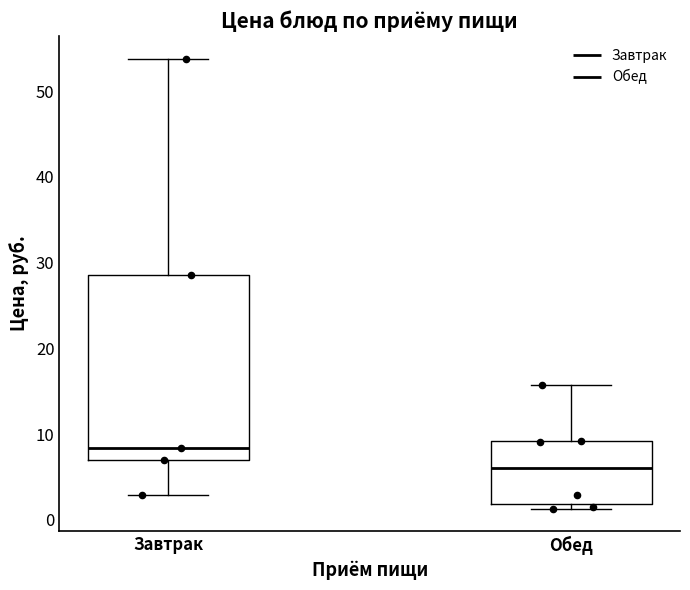

Comparing the boxes themselves (not the whiskers), which one is the tallest?

Завтрак